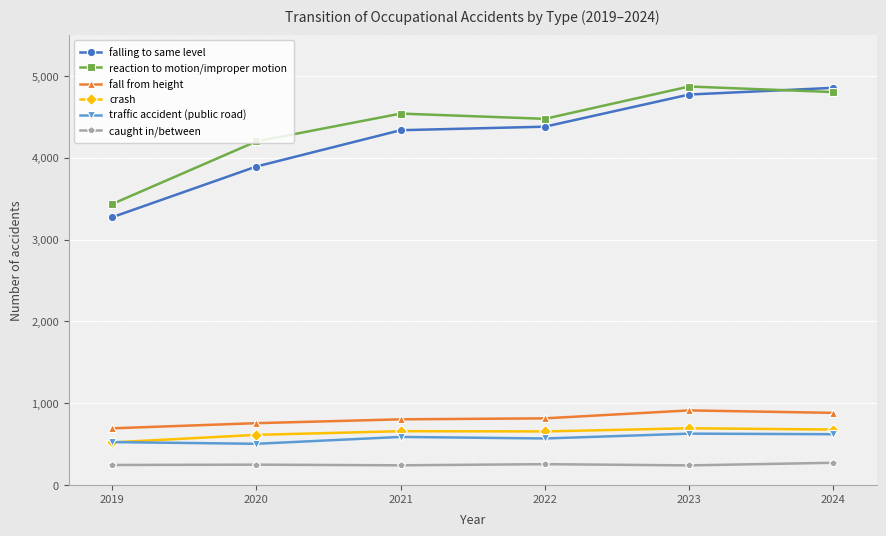

What is the value of the reaction to motion/improper motion point at the 2nd from the left?

4199